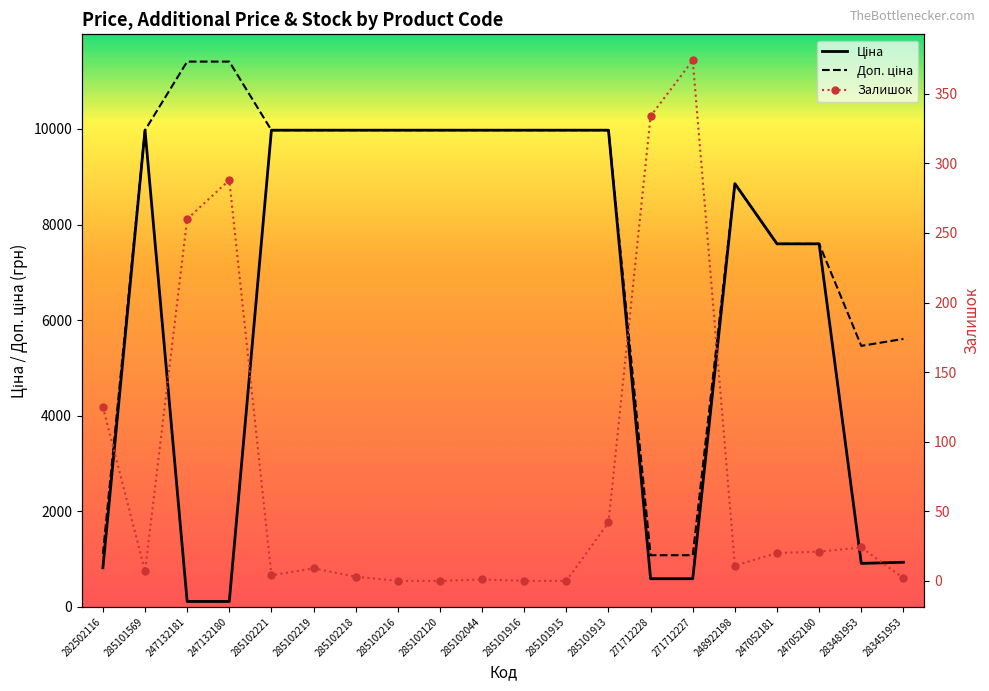

Which series changed the most between 282502116 and 285101913?

Ціна